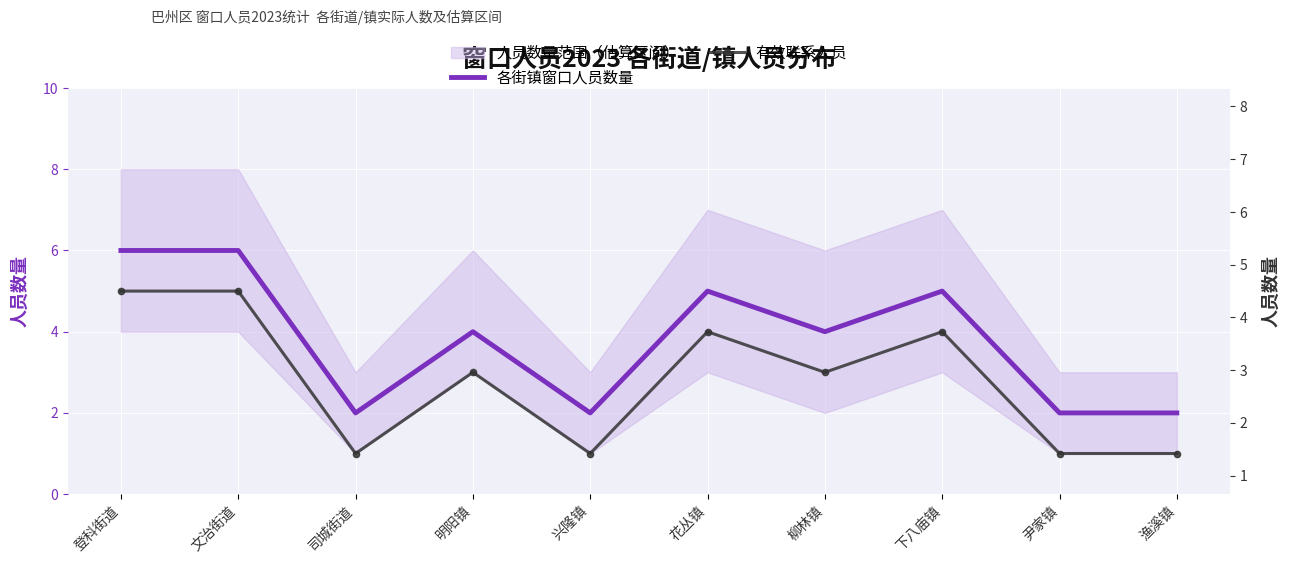

Where is the first local maximum for 各街镇窗口人员数量?

明阳镇